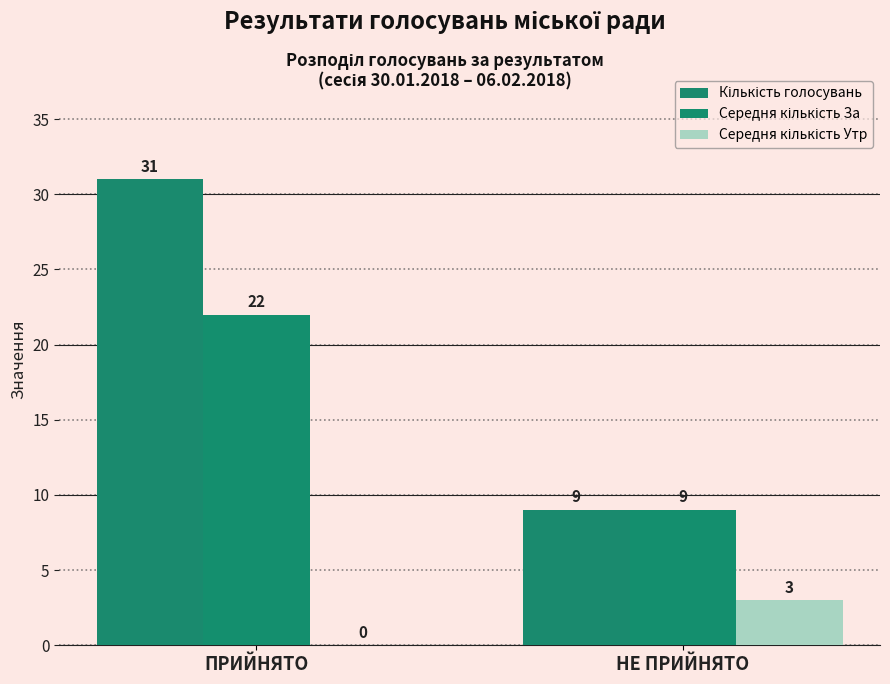

Reading left to right, extract all data points from this chart.

Кількість голосувань: ПРИЙНЯТО=31	НЕ ПРИЙНЯТО=9
Середня кількість За: ПРИЙНЯТО=22	НЕ ПРИЙНЯТО=9
Середня кількість Утр: ПРИЙНЯТО=0	НЕ ПРИЙНЯТО=3